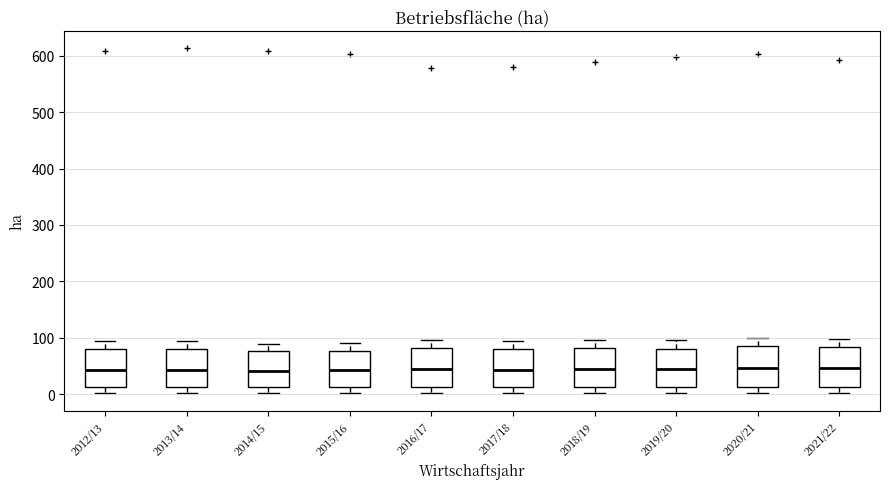

Reading left to right, read every box against the y-axis: the position of its median line, the range the box covers, and the ends of its whiskers. The values are not printed on the chart, so give them approximately, as read against the axis.

2012/13: median 40, box 10 to 80, whiskers 0 to 90
2013/14: median 40, box 10 to 80, whiskers 0 to 90
2014/15: median 40, box 10 to 80, whiskers 0 to 90
2015/16: median 40, box 10 to 80, whiskers 0 to 90
2016/17: median 40, box 10 to 80, whiskers 0 to 100
2017/18: median 40, box 10 to 80, whiskers 0 to 90
2018/19: median 40, box 10 to 80, whiskers 0 to 100
2019/20: median 40, box 10 to 80, whiskers 0 to 100
2020/21: median 50, box 10 to 90, whiskers 0 to 100
2021/22: median 50, box 10 to 80, whiskers 0 to 100